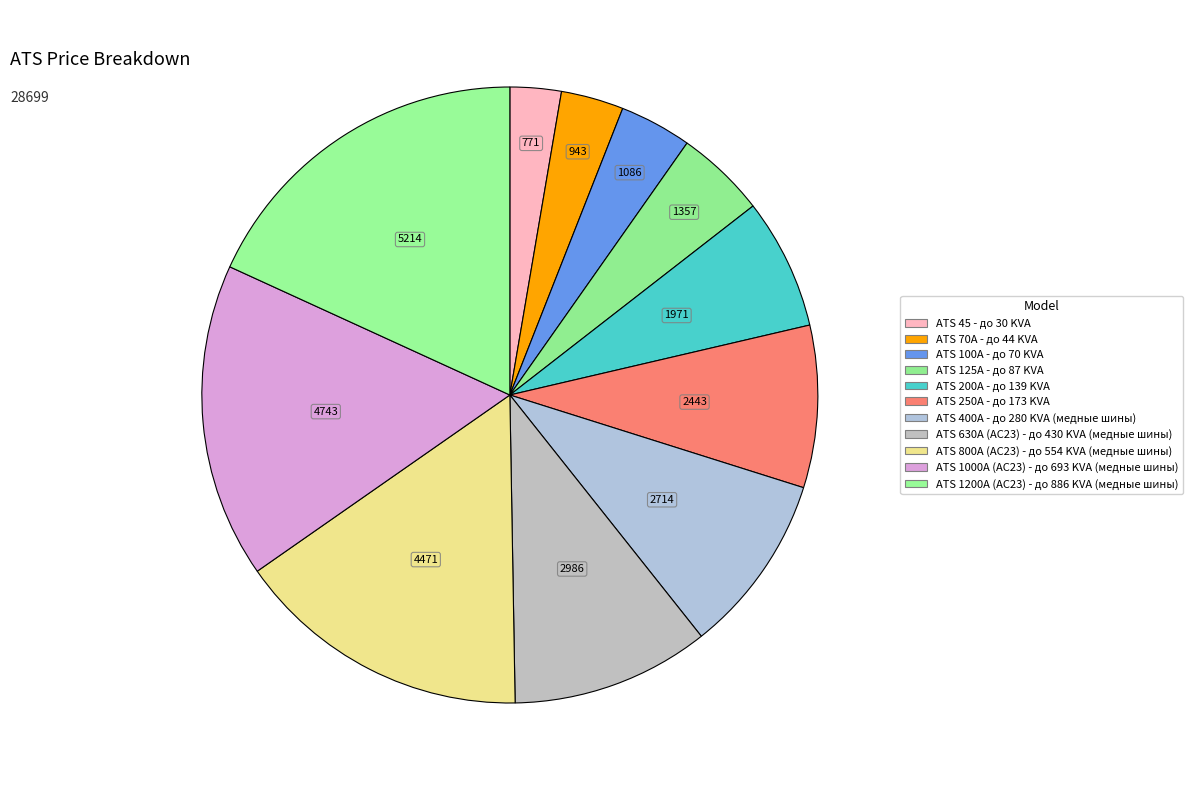

Between ATS 250A - до 173 KVA and ATS 125A - до 87 KVA, which is larger?

ATS 250A - до 173 KVA